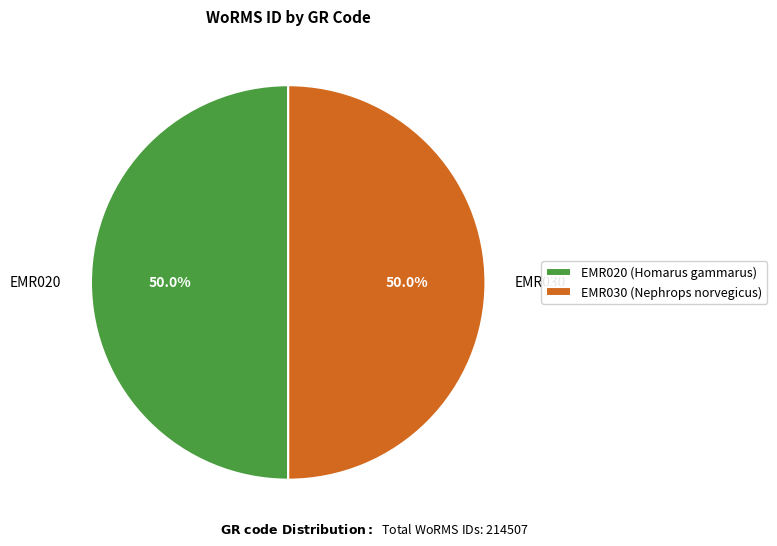

How much of the chart is everything except EMR030?

50.0%